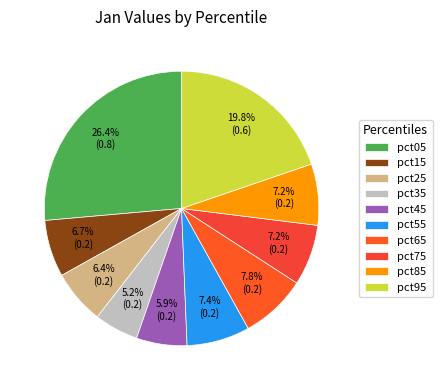

Combined, do pct75 and pct05 account for over 50%?

No